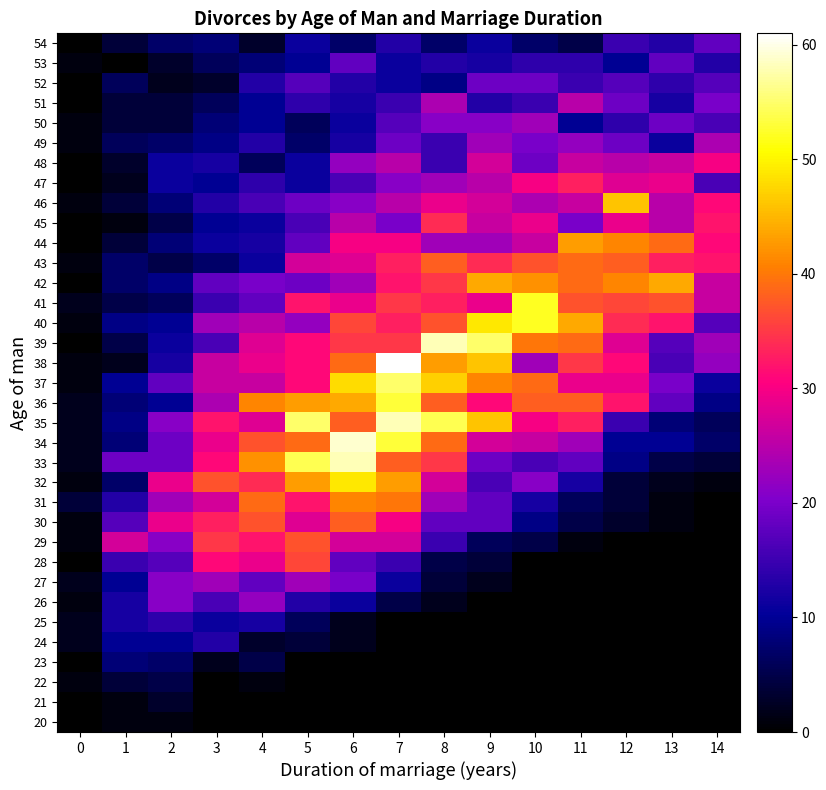

Reading left to right, transcribe all the data shown in this chart.

20: 0=0	1=1	2=1	3=0	4=0	5=0	6=0	7=0	8=0	9=0	10=0	11=0	12=0	13=0	14=0
21: 0=0	1=1	2=3	3=0	4=0	5=0	6=0	7=0	8=0	9=0	10=0	11=0	12=0	13=0	14=0
22: 0=1	1=4	2=5	3=0	4=1	5=0	6=0	7=0	8=0	9=0	10=0	11=0	12=0	13=0	14=0
23: 0=0	1=8	2=7	3=2	4=5	5=0	6=0	7=0	8=0	9=0	10=0	11=0	12=0	13=0	14=0
24: 0=2	1=10	2=10	3=13	4=3	5=4	6=2	7=0	8=0	9=0	10=0	11=0	12=0	13=0	14=0
25: 0=2	1=12	2=14	3=11	4=12	5=6	6=2	7=0	8=0	9=0	10=0	11=0	12=0	13=0	14=0
26: 0=1	1=12	2=21	3=16	4=22	5=13	6=11	7=5	8=2	9=0	10=0	11=0	12=0	13=0	14=0
27: 0=2	1=10	2=21	3=23	4=18	5=23	6=20	7=11	8=4	9=2	10=0	11=0	12=0	13=0	14=0
28: 0=0	1=15	2=17	3=31	4=29	5=36	6=18	7=15	8=5	9=4	10=0	11=0	12=0	13=0	14=0
29: 0=1	1=27	2=21	3=35	4=32	5=37	6=27	7=27	8=15	9=6	10=5	11=1	12=0	13=0	14=0
30: 0=1	1=17	2=29	3=33	4=37	5=28	6=38	7=30	8=18	9=18	10=9	11=5	12=3	13=1	14=0
31: 0=4	1=13	2=23	3=27	4=39	5=32	6=41	7=40	8=23	9=18	10=12	11=6	12=4	13=1	14=0
32: 0=1	1=7	2=29	3=37	4=34	5=43	6=49	7=43	8=27	9=16	10=21	11=12	12=4	13=2	14=1
33: 0=2	1=19	2=19	3=31	4=42	5=54	6=58	7=38	8=35	9=19	10=16	11=18	12=9	13=5	14=4
34: 0=2	1=8	2=19	3=29	4=37	5=39	6=59	7=53	8=39	9=27	10=26	11=23	12=10	13=10	14=7
35: 0=2	1=9	2=21	3=32	4=28	5=55	6=38	7=58	8=54	9=46	10=30	11=33	12=15	13=8	14=6
36: 0=2	1=8	2=10	3=24	4=41	5=43	6=44	7=53	8=38	9=31	10=38	11=38	12=32	13=18	14=9
37: 0=1	1=10	2=18	3=26	4=26	5=31	6=48	7=55	8=47	9=41	10=39	11=29	12=29	13=20	14=11
38: 0=1	1=2	2=12	3=26	4=29	5=31	6=39	7=61	8=43	9=46	10=23	11=35	12=31	13=16	14=22
39: 0=0	1=5	2=11	3=16	4=28	5=31	6=35	7=35	8=58	9=55	10=40	11=39	12=28	13=17	14=23
40: 0=1	1=9	2=10	3=23	4=25	5=22	6=36	7=33	8=37	9=49	10=52	11=44	12=34	13=32	14=17
41: 0=2	1=5	2=6	3=15	4=18	5=32	6=29	7=35	8=33	9=29	10=52	11=37	12=36	13=37	14=26
42: 0=0	1=7	2=9	3=18	4=20	5=19	6=23	7=32	8=35	9=44	10=42	11=39	12=41	13=44	14=26
43: 0=1	1=7	2=5	3=7	4=11	5=27	6=28	7=33	8=38	9=34	10=37	11=39	12=38	13=33	14=32
44: 0=0	1=4	2=8	3=11	4=12	5=18	6=30	7=30	8=23	9=23	10=26	11=43	12=41	13=39	14=31
45: 0=0	1=1	2=5	3=10	4=11	5=16	6=25	7=20	8=34	9=26	10=29	11=20	12=29	13=25	14=32
46: 0=1	1=4	2=8	3=13	4=16	5=19	6=21	7=25	8=29	9=27	10=24	11=26	12=46	13=25	14=31
47: 0=0	1=2	2=11	3=10	4=14	5=11	6=16	7=21	8=23	9=25	10=30	11=33	12=28	13=29	14=16
48: 0=0	1=3	2=11	3=12	4=6	5=11	6=22	7=25	8=15	9=27	10=19	11=26	12=25	13=26	14=30
49: 0=1	1=6	2=7	3=9	4=13	5=7	6=12	7=19	8=15	9=23	10=20	11=22	12=19	13=11	14=24
50: 0=1	1=4	2=4	3=8	4=10	5=6	6=11	7=17	8=21	9=21	10=23	11=10	12=14	13=19	14=16
51: 0=0	1=4	2=4	3=6	4=10	5=14	6=12	7=15	8=24	9=13	10=15	11=25	12=19	13=12	14=20
52: 0=0	1=6	2=2	3=3	4=13	5=17	6=13	7=11	8=9	9=19	10=19	11=15	12=17	13=14	14=17
53: 0=1	1=0	2=3	3=6	4=8	5=10	6=18	7=11	8=13	9=12	10=14	11=14	12=10	13=18	14=13
54: 0=0	1=4	2=7	3=8	4=3	5=11	6=7	7=13	8=7	9=11	10=7	11=5	12=15	13=13	14=18